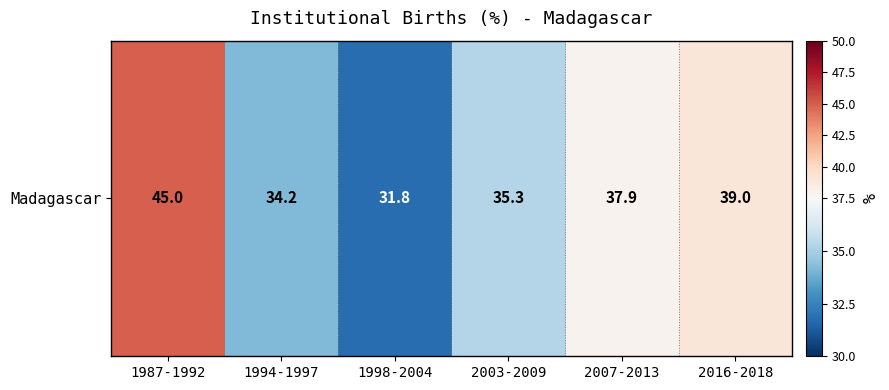

Reading left to right, transcribe all the data shown in this chart.

1987-1992=45.0	1994-1997=34.2	1998-2004=31.8	2003-2009=35.3	2007-2013=37.9	2016-2018=39.0